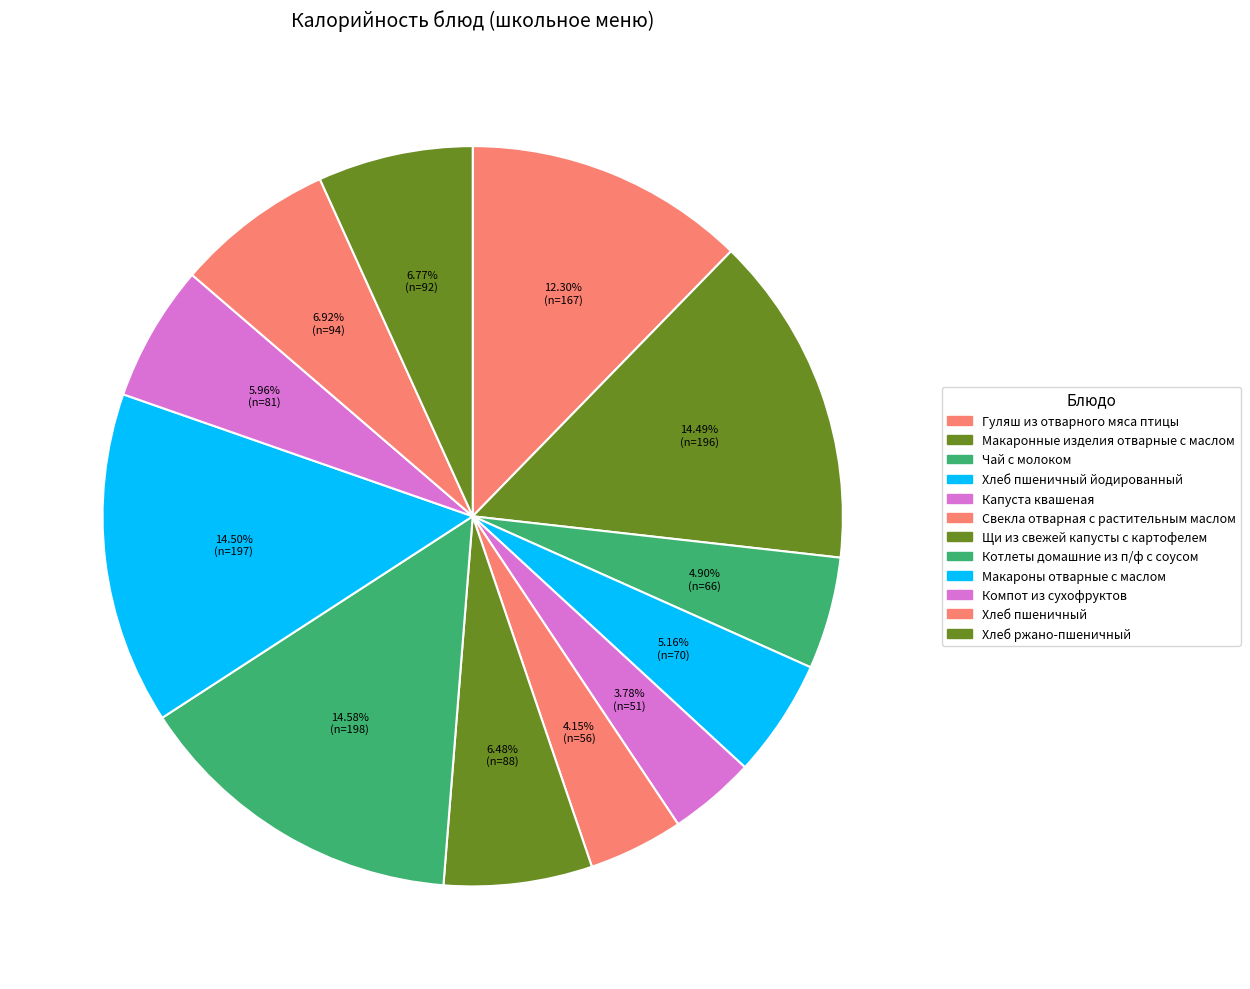

To the nearest percent, what is the difference between the largest and smallest slice percentages?

11%